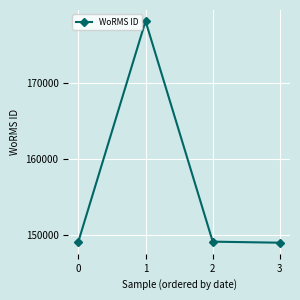

What is the change in value from 0 to 3?

-144